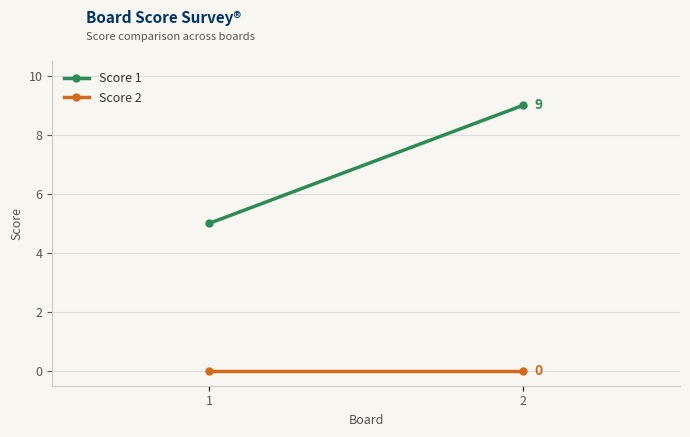

Reading right to left, what are all the values shown in this chart?

Score 1: 9	5
Score 2: 0	0